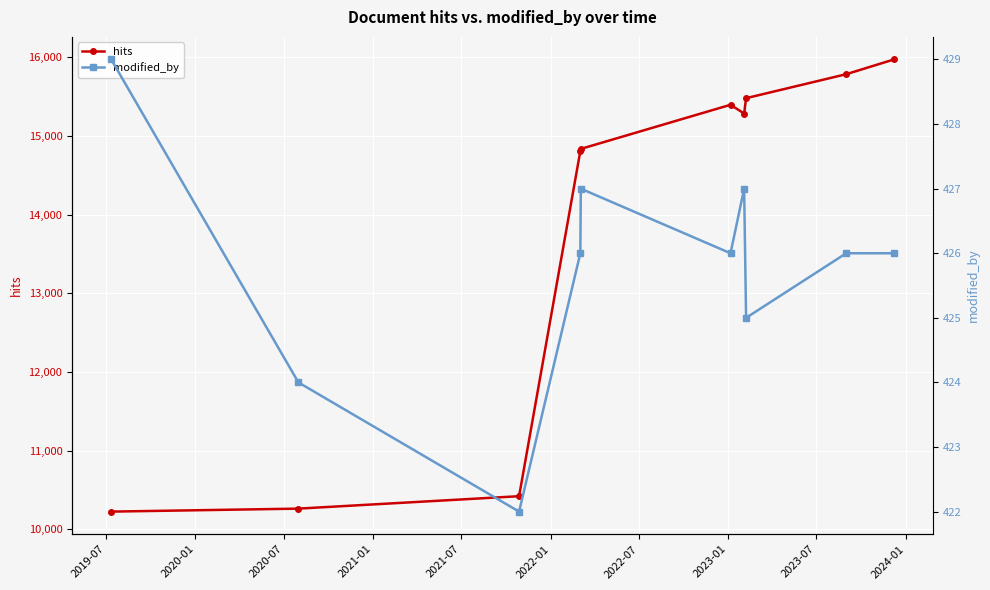

What is the value of the hits point at the 9th from the left?

15786